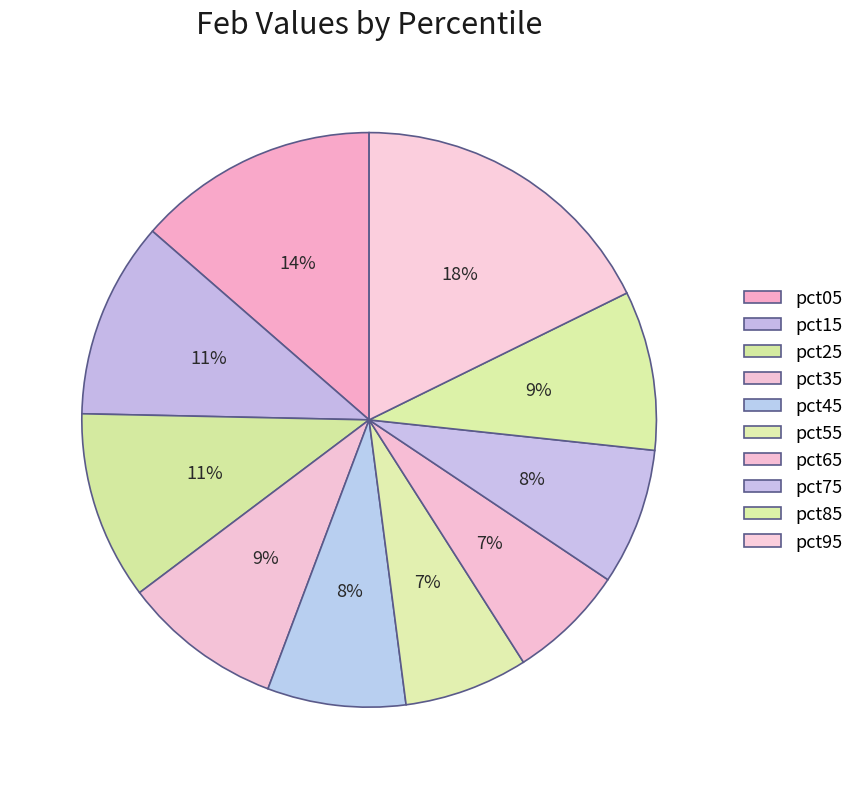

How many segments does this pie chart have?

10